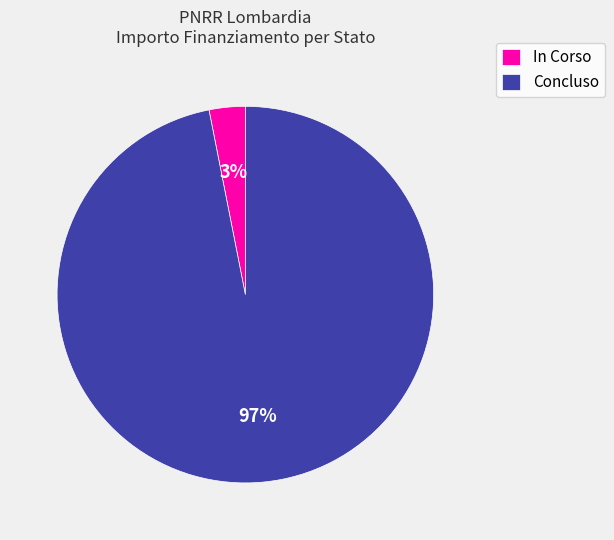

Between In Corso and Concluso, which is larger?

Concluso